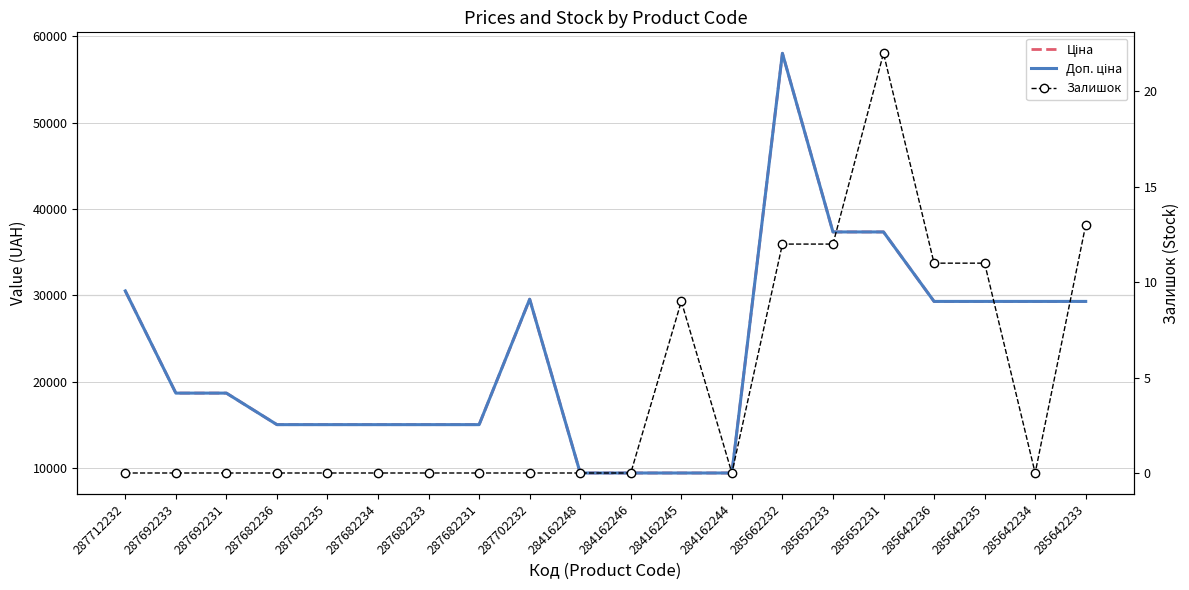

Which series has the largest total across all categories?

Ціна